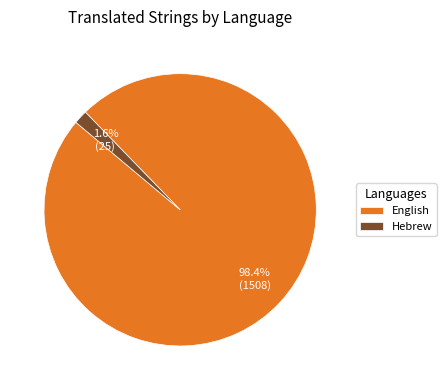

Combined, do Hebrew and English account for over 50%?

Yes